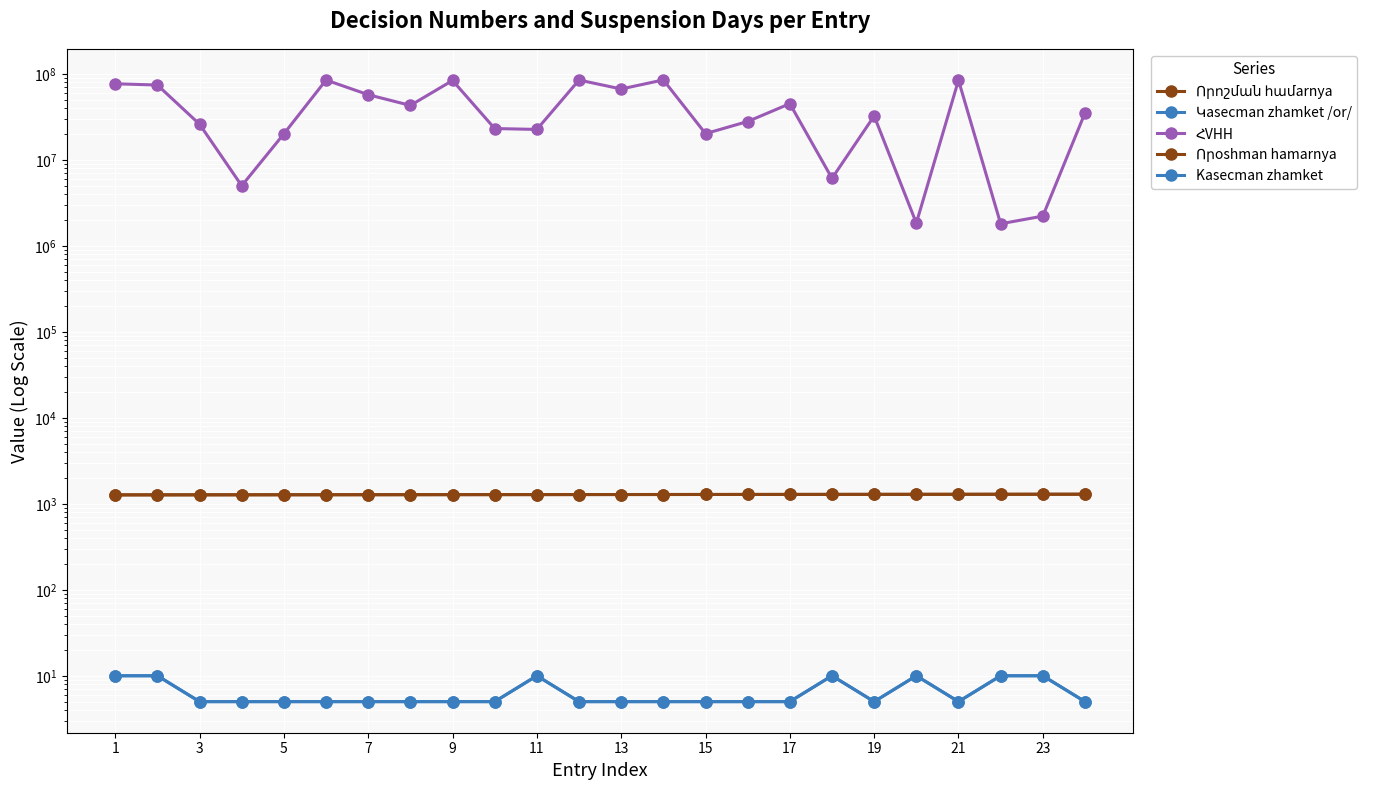

Reading left to right, list all the values displayed in this chart.

Որոշման համarnya: 1270	1271	1272	1273	1274	1275	1276	1277	1278	1279	1280	1281	1282	1283	1284	1285	1286	1287	1288	1289	1290	1291	1292	1293
Կasecman zhamket /or/: 10	10	5	5	5	5	5	5	5	5	10	5	5	5	5	5	5	10	5	10	5	10	10	5
ՀVHH: 76857969	74324447	26009973	5007812	20102803	84965173	57355545	43050489	83929802	23176457	22629884	84949994	66836495	85220261	20231718	27980472	45123585	6106659	32455799	1840676	84542877	1808789	2219237	35129976
Որoshman hamarnya: 1270	1271	1272	1273	1274	1275	1276	1277	1278	1279	1280	1281	1282	1283	1284	1285	1286	1287	1288	1289	1290	1291	1292	1293
Kasecman zhamket: 10	10	5	5	5	5	5	5	5	5	10	5	5	5	5	5	5	10	5	10	5	10	10	5